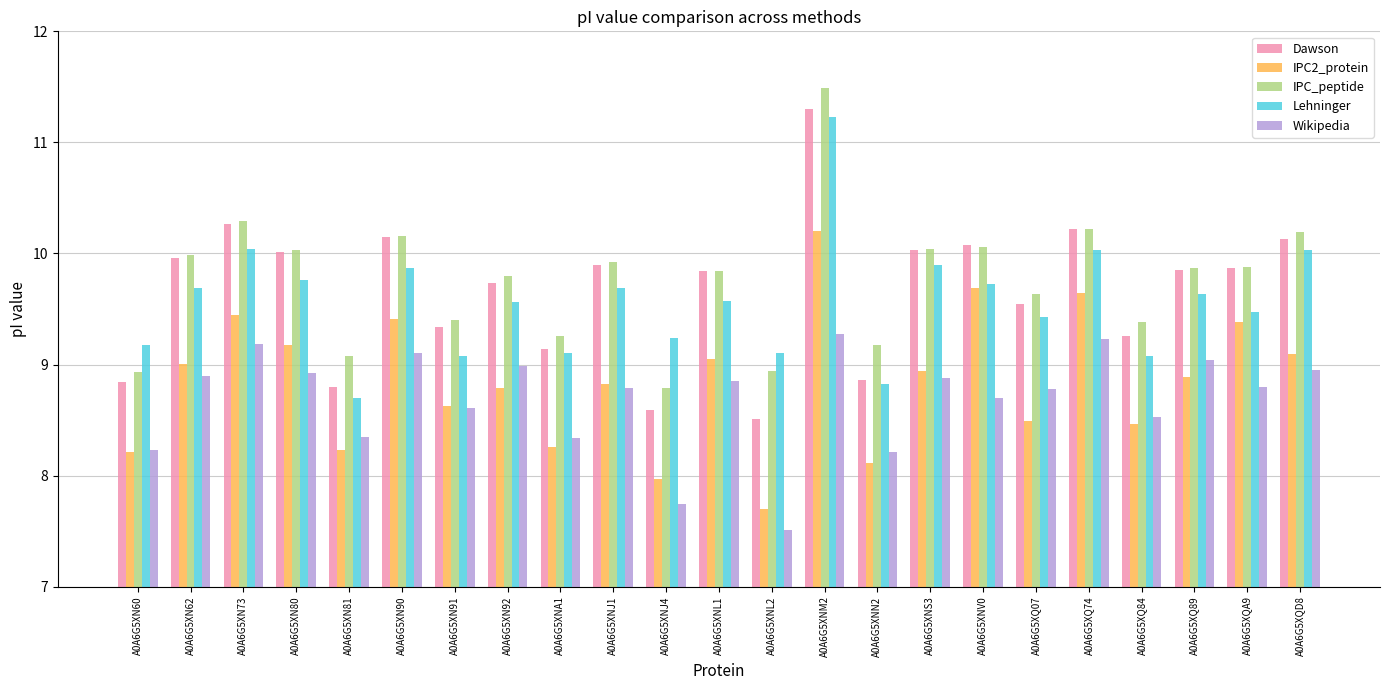

Where is IPC2_protein nearest to the value 8?

A0A6G5XNJ4